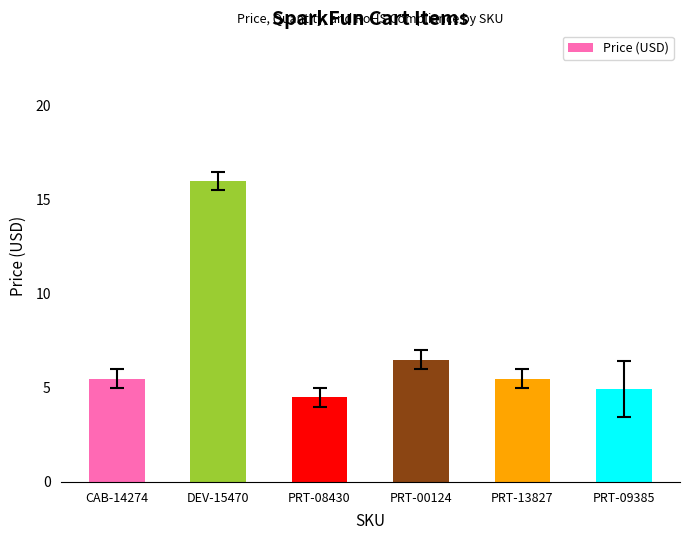

What is the difference between the maximum and minimum values?

11.5